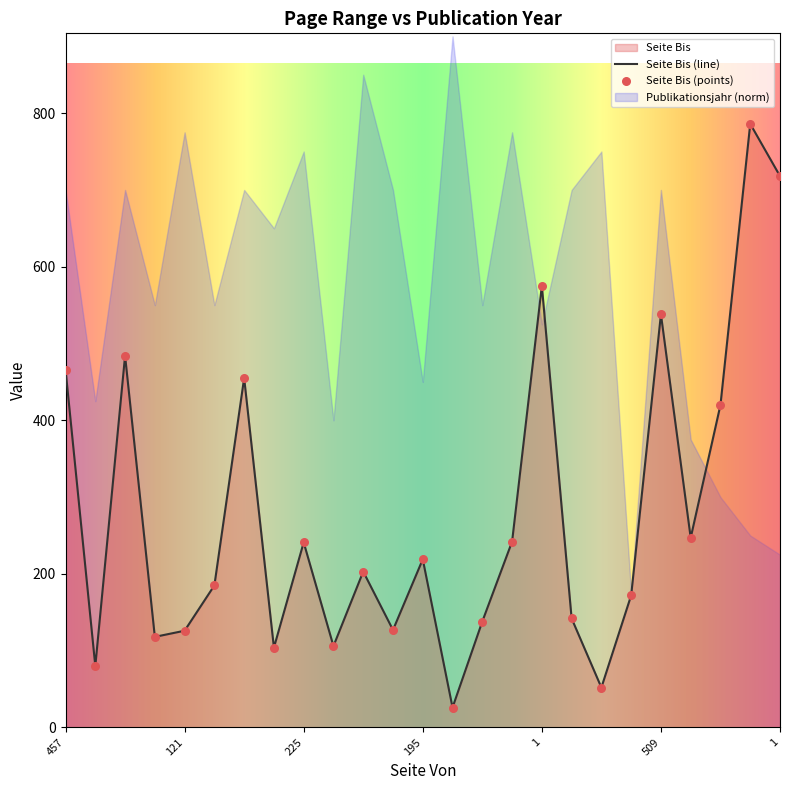

What is the ratio of the value at 109 to the value at 467?

0.2